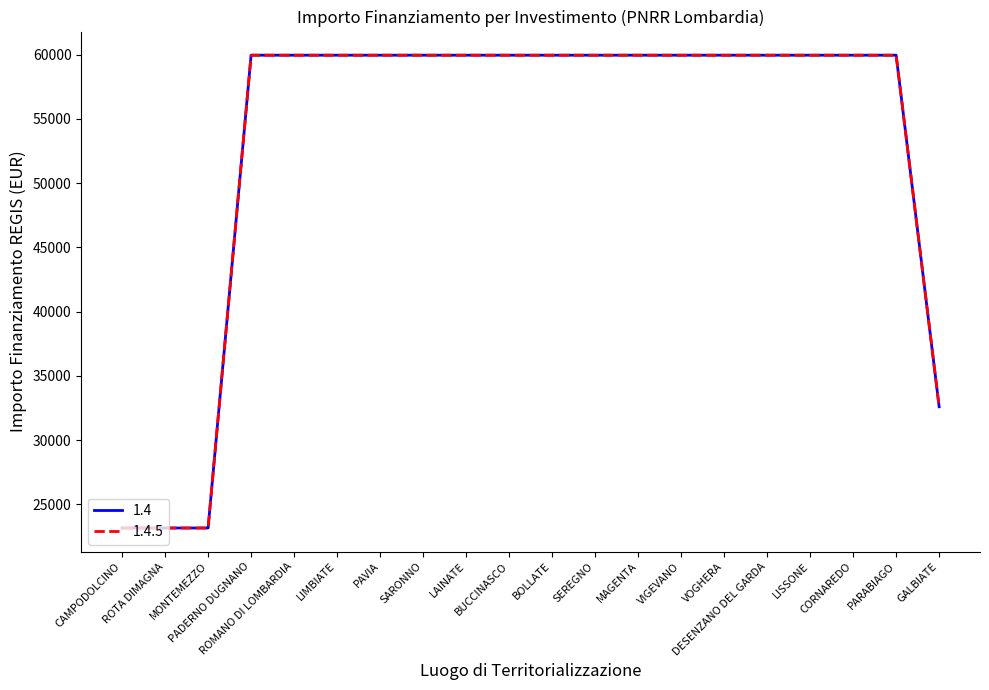

True or false: 1.4.5 and 1.4 cross at least once.

False